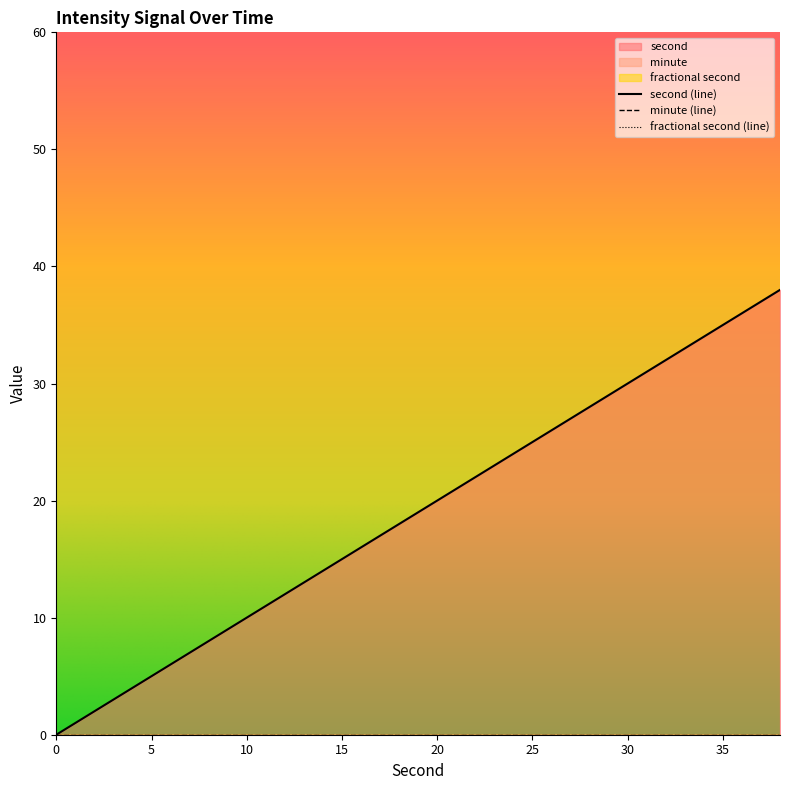

What value does the second series have at 38, to the nearest 5?

40